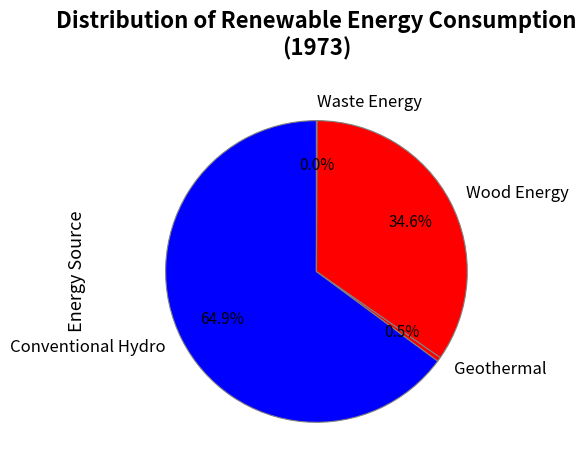

Combined, what portion of the pie is Conventional Hydro and Wood Energy?

99.5%